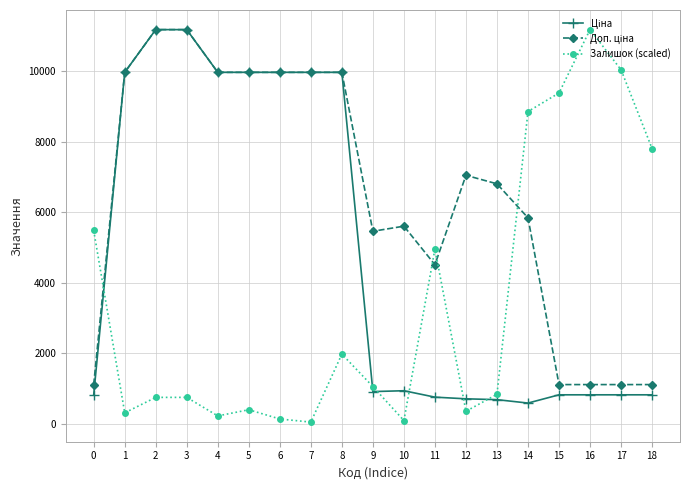

What is the total value across all series at 0?

7412.0